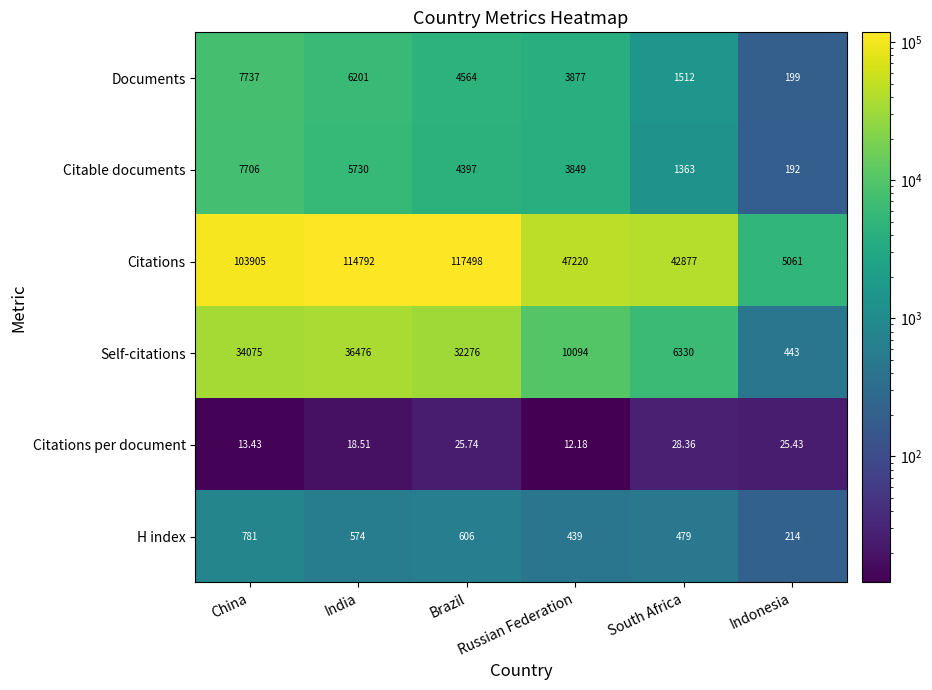

Is the value of Citations at India greater than the value of Citable documents at China?

Yes